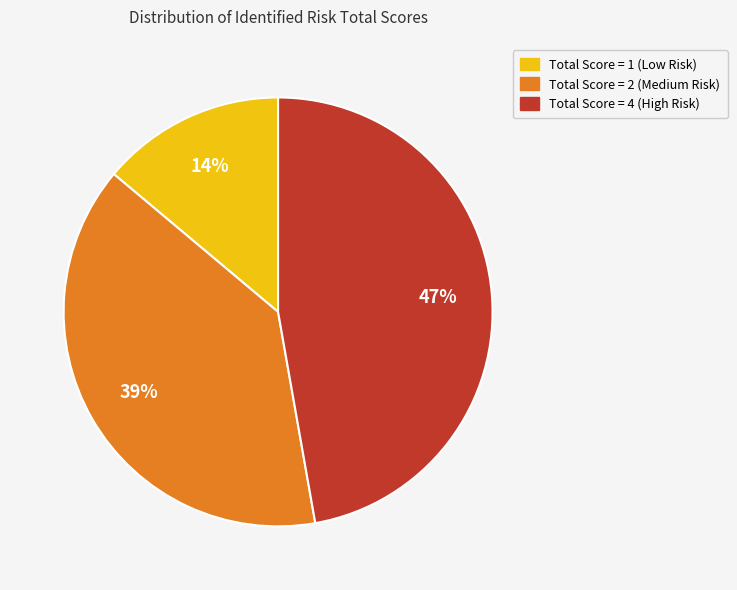

To the nearest percent, what is the difference between the largest and smallest slice percentages?

33%